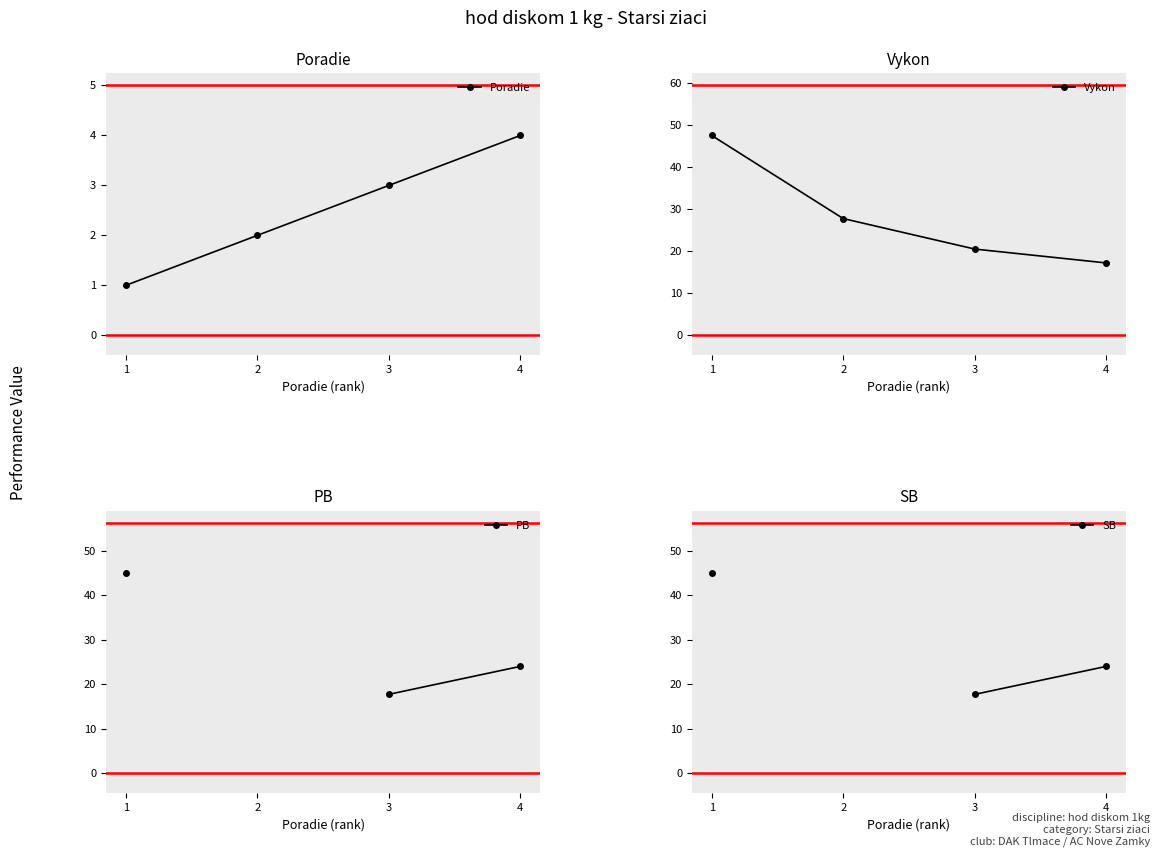

True or false: SB and PB intersect in this chart.

False